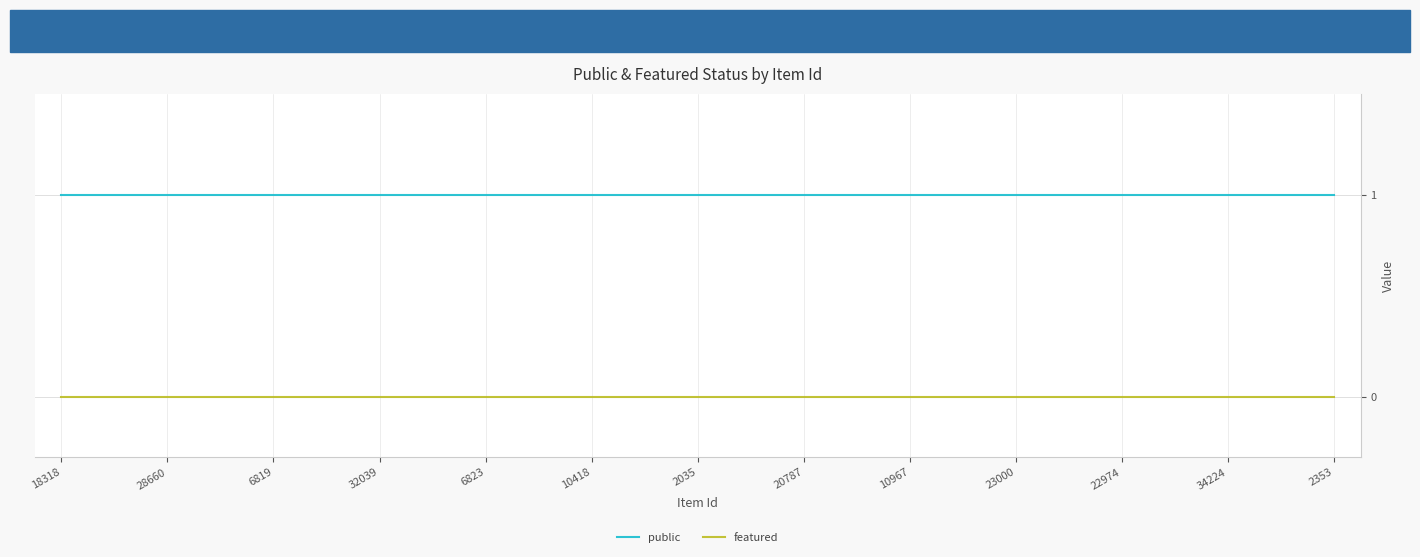

Rank the series by their average value, from highest to lowest.

public, featured